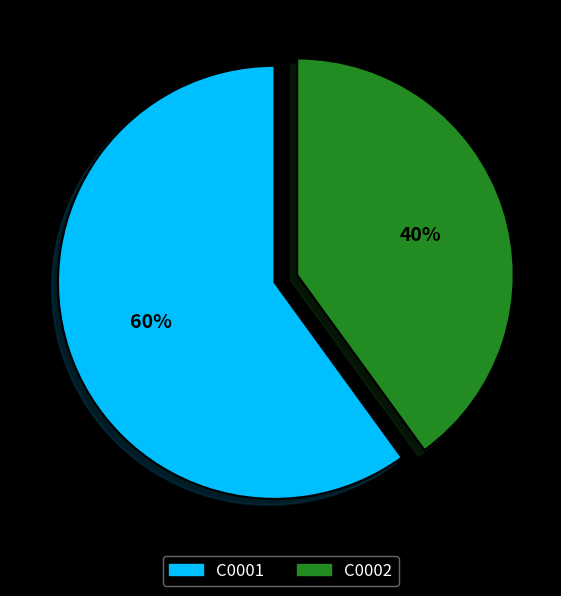

What is the majority slice?

C0001